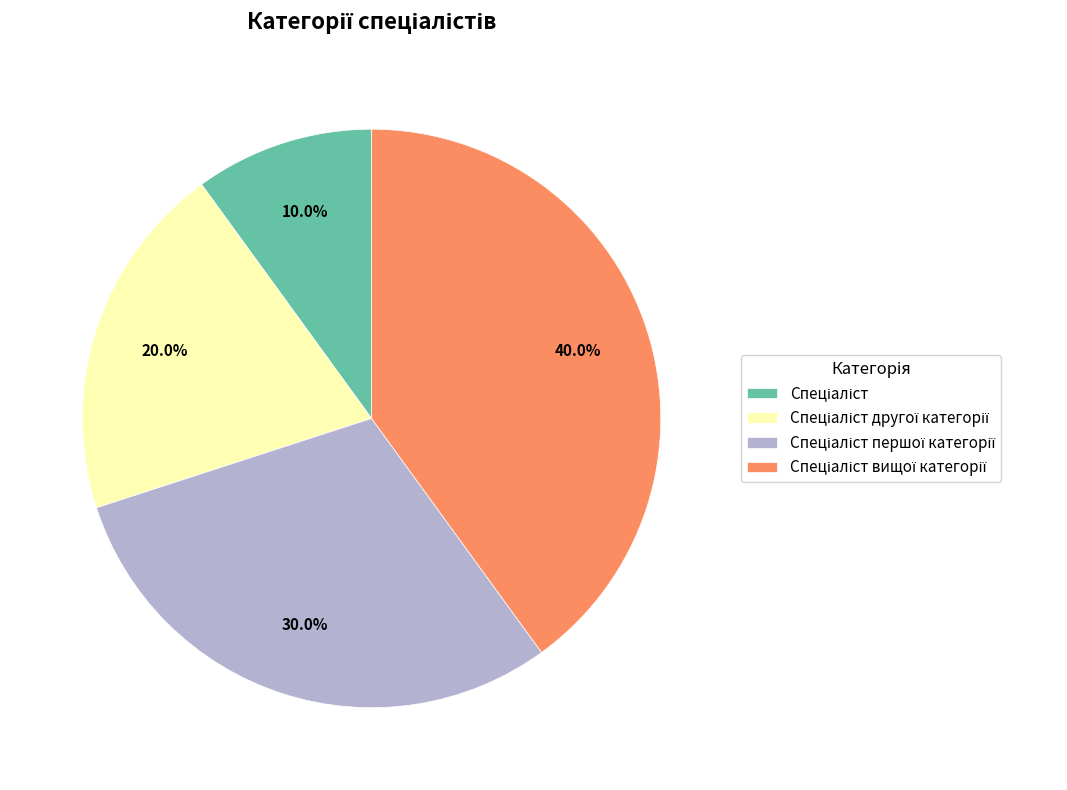

Is there any slice that represents more than half of the pie?

No